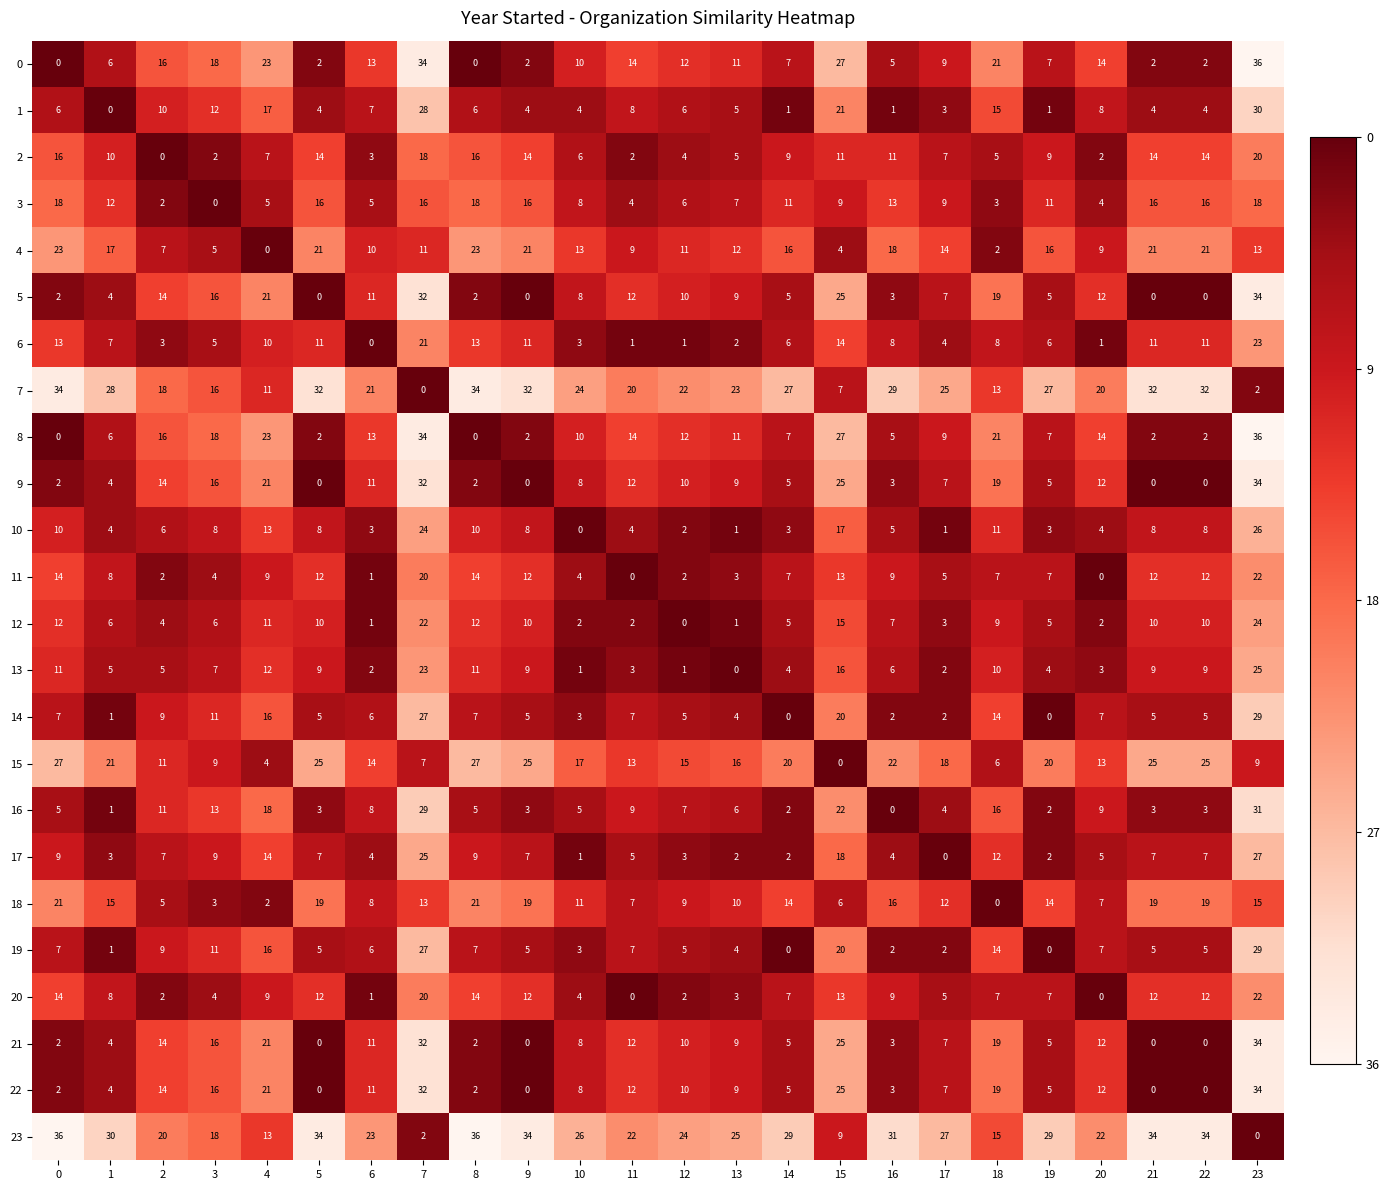

How many distinct data groups are displayed?

24